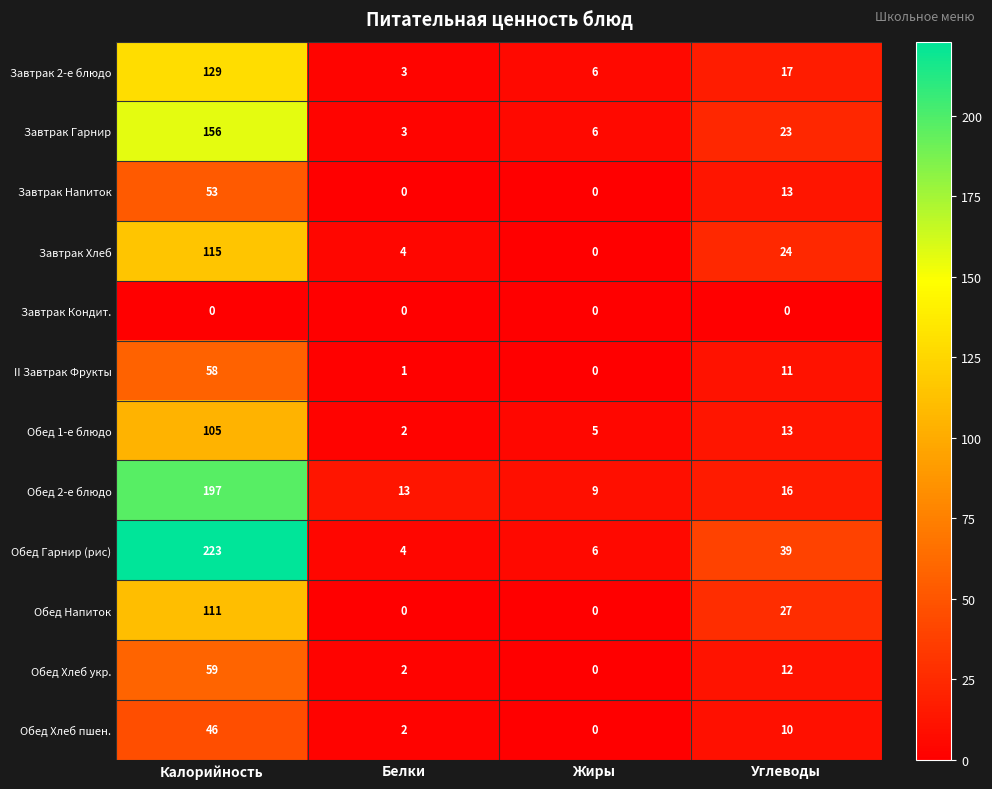

The value of Обед Хлеб укр. at Калорийность is 59. True or false?

True